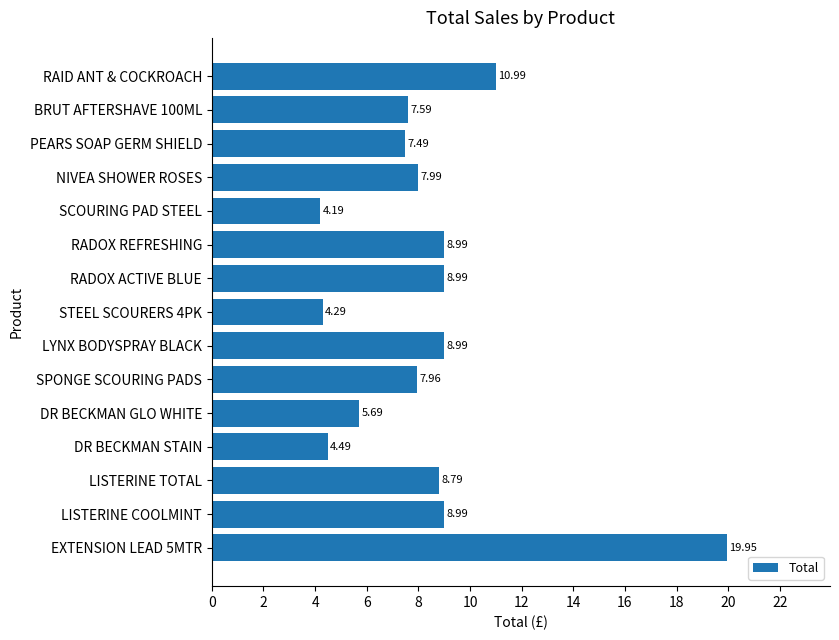

What is the sum of the values at SCOURING PAD STEEL and SPONGE SCOURING PADS?

12.2